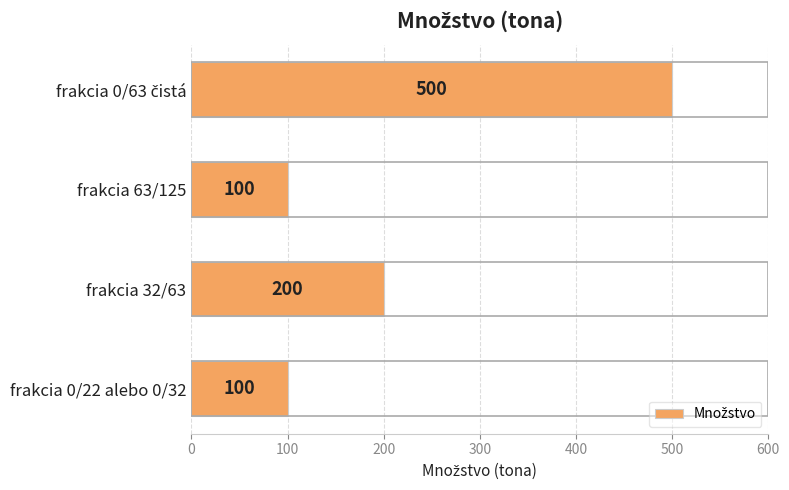

The value at frakcia 32/63 is 200. True or false?

True